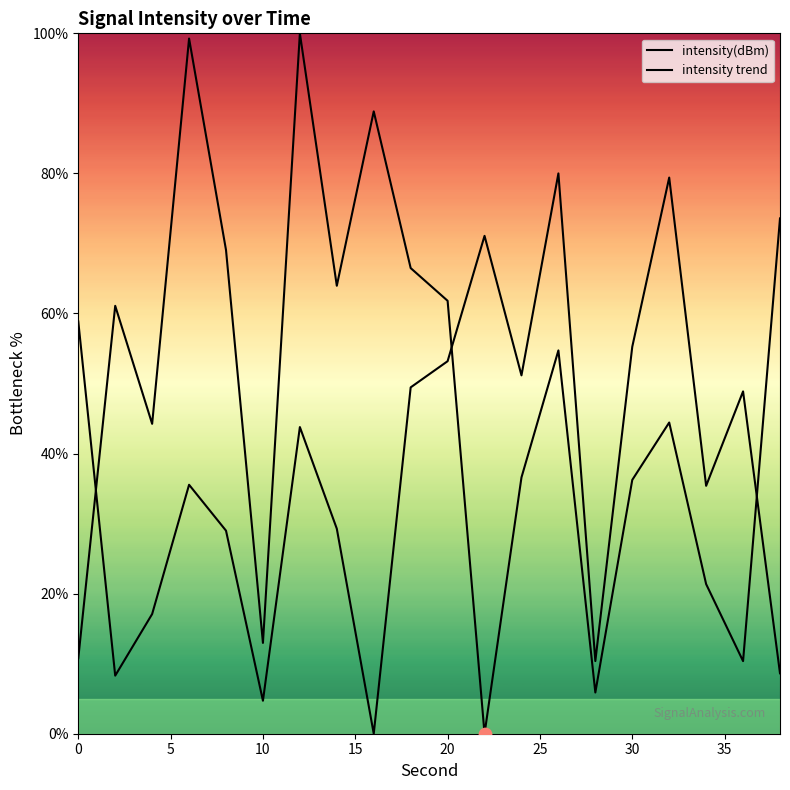

Which series reaches the minimum Y coordinate?

intensity(dBm)